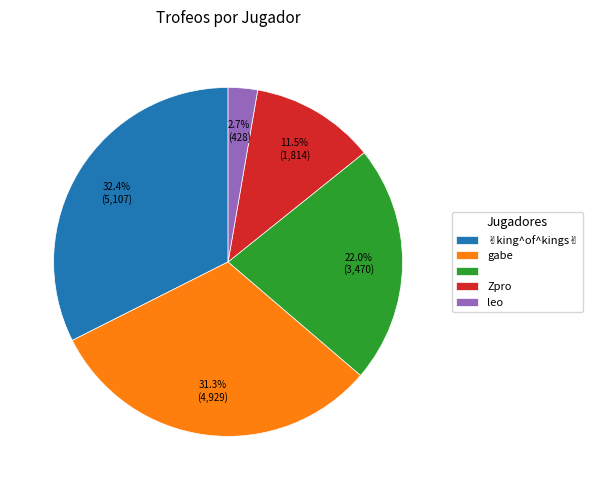

Approximately how many times larger is the value at ㅤ compared to leo?

8.1